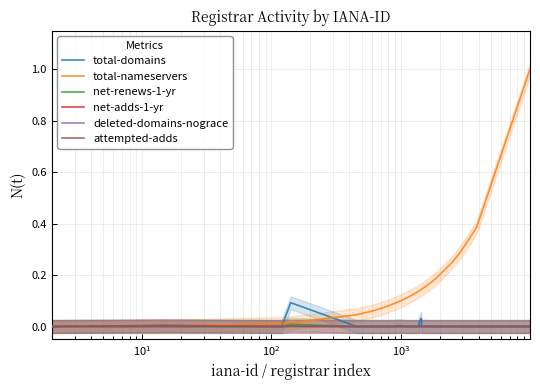

What is the maximum value shown in the chart?

1.0